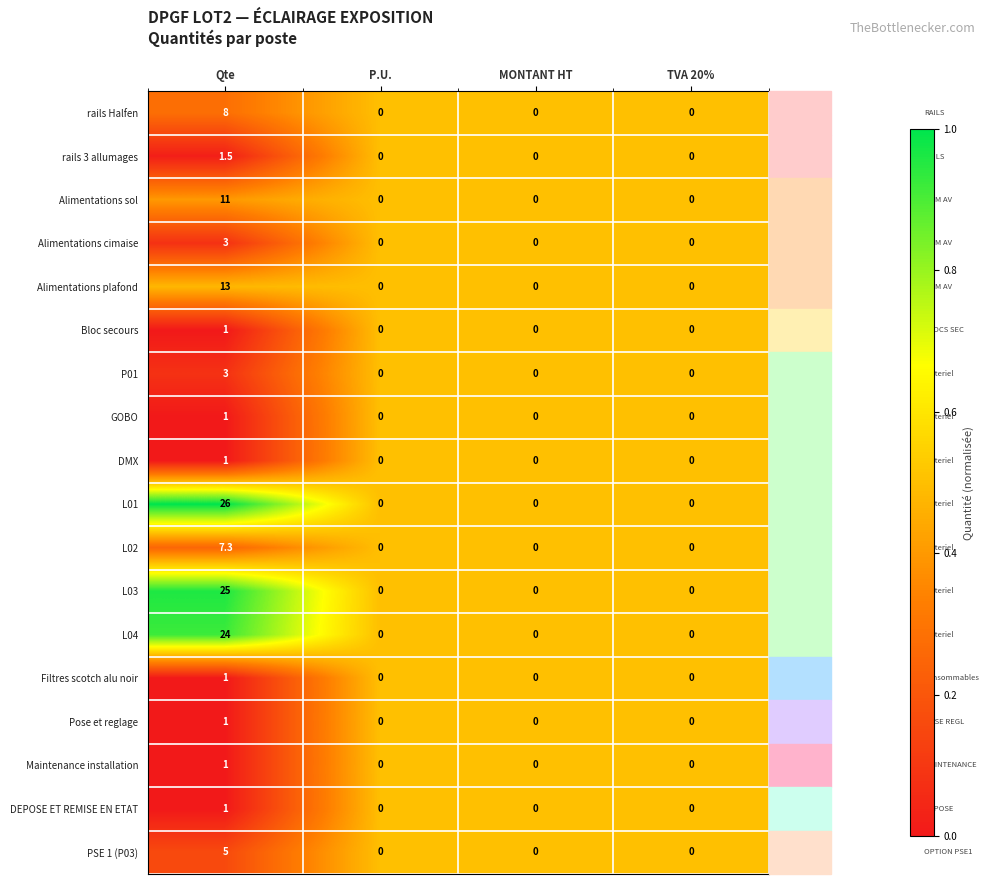

Is it true that Alimentations plafond equals 5.5 at TVA 20%?

False